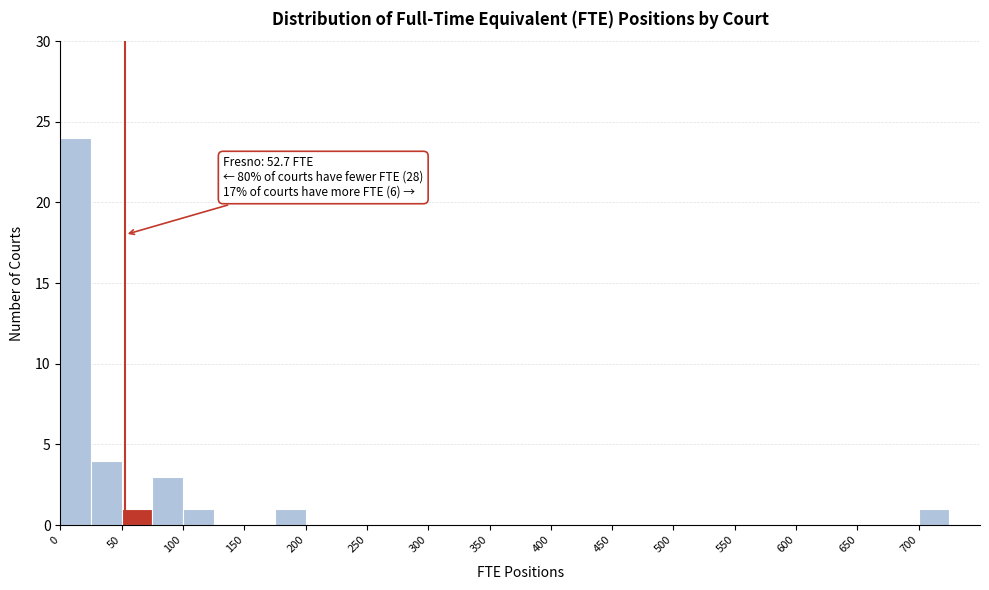

Over which range of the x-axis is the bar tallest?

0 to 25